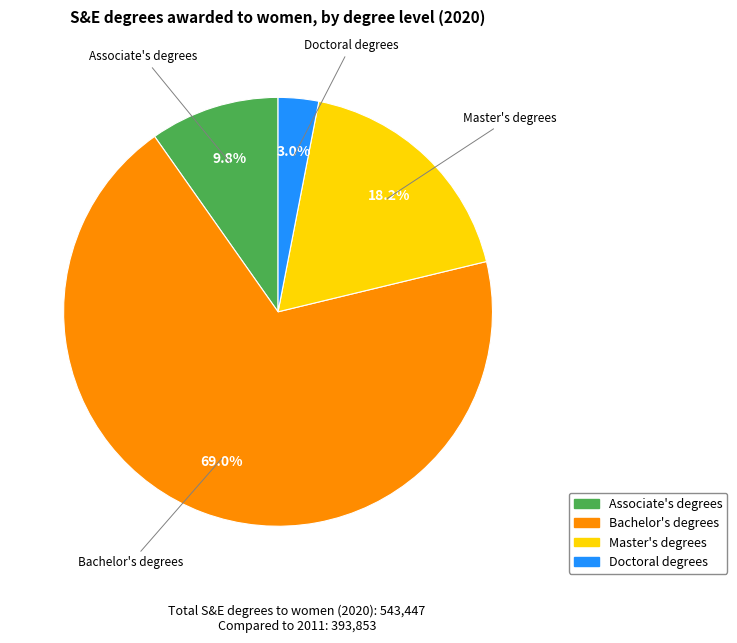

Is it true that Bachelor's degrees is 69% of the pie?

True